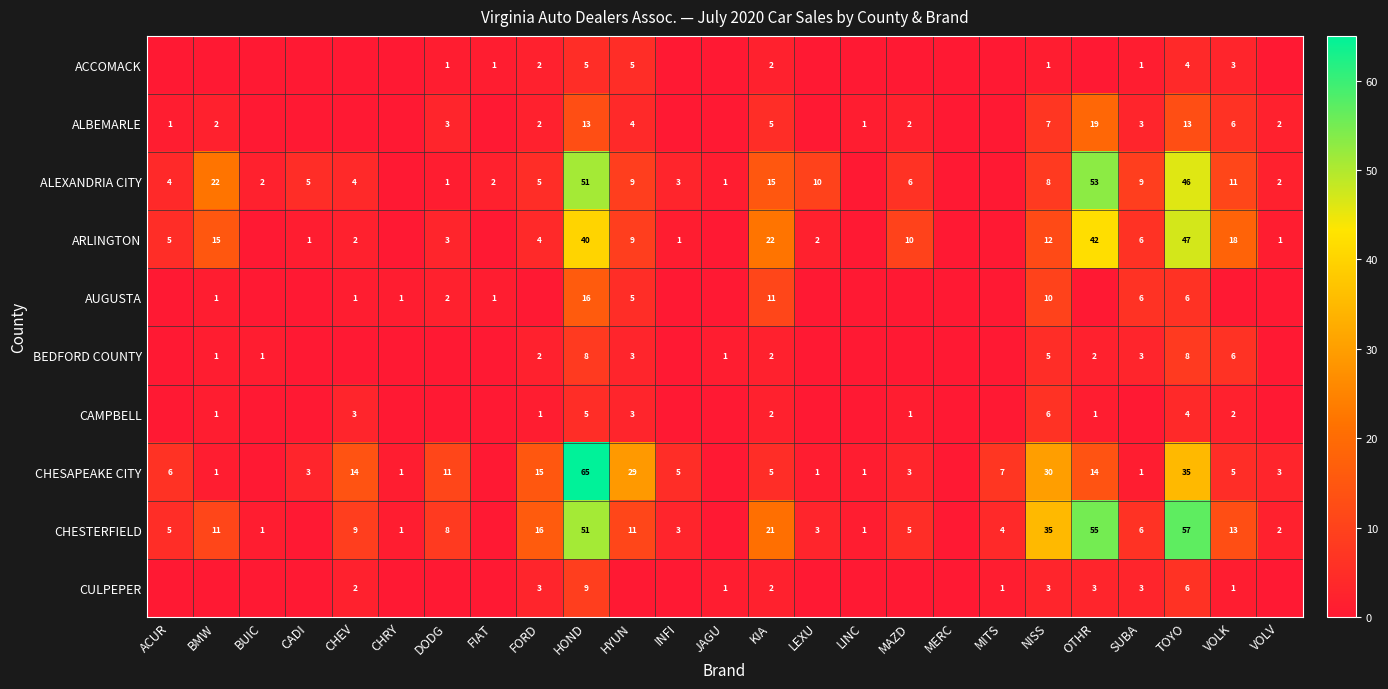

Is the value of CHESAPEAKE CITY at HOND greater than the value of CULPEPER at MITS?

Yes